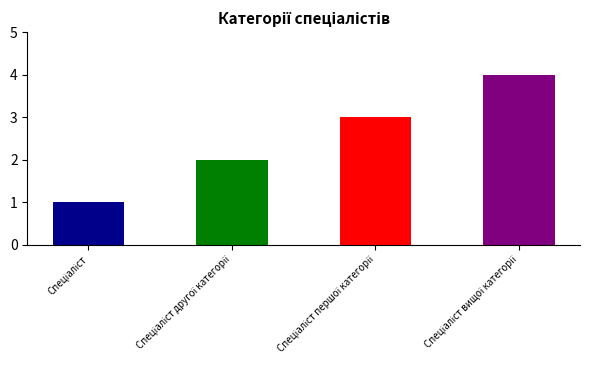

What is the sum of all values?

10